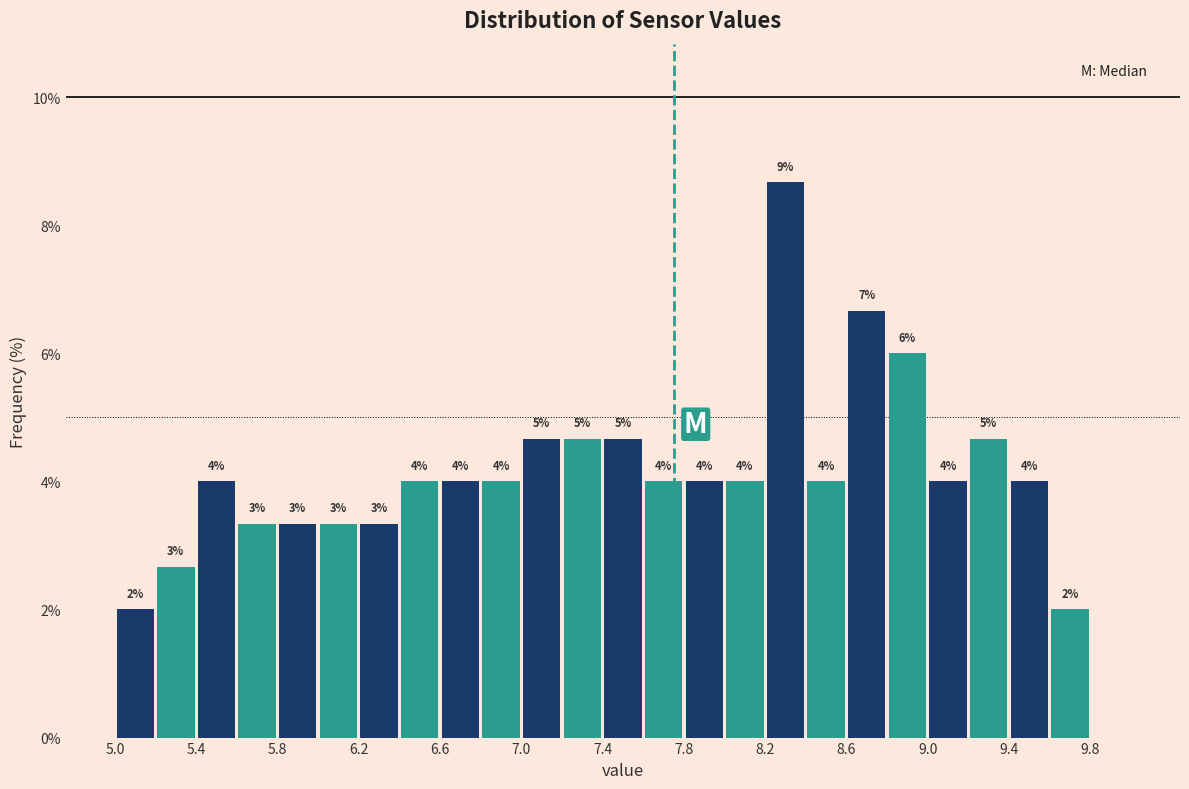

Which range on the x-axis has the tallest bar?

8.2 to 8.4